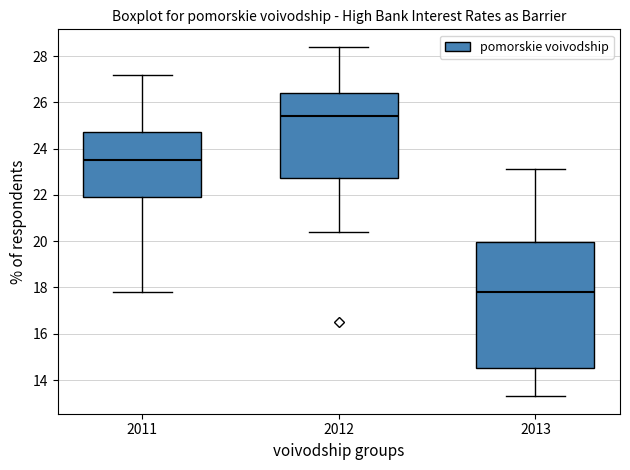

Reading left to right, read every box against the y-axis: the position of its median line, the range the box covers, and the ends of its whiskers. The values are not printed on the chart, so give them approximately, as read against the axis.

2011: median 23.6, box 22.0 to 24.8, whiskers 17.8 to 27.2
2012: median 25.4, box 22.8 to 26.4, whiskers 20.4 to 28.4
2013: median 17.8, box 14.6 to 20.0, whiskers 13.4 to 23.2